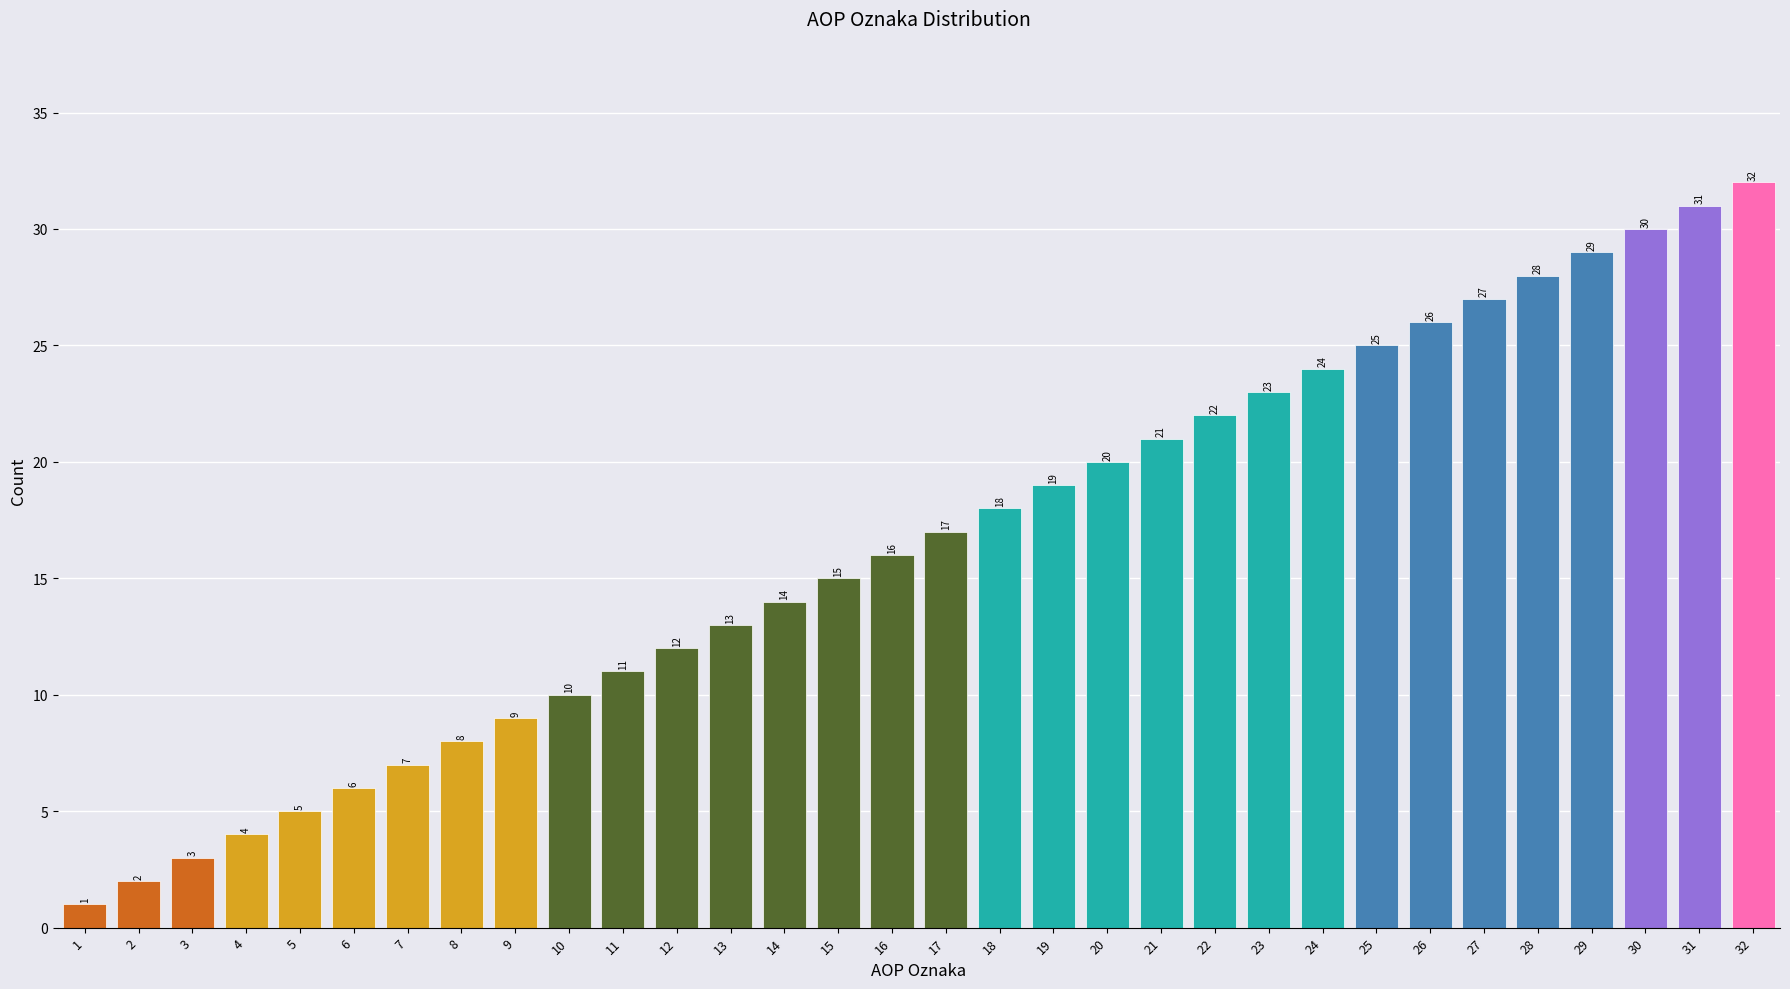

Read the value at 6, to the nearest 10.

10